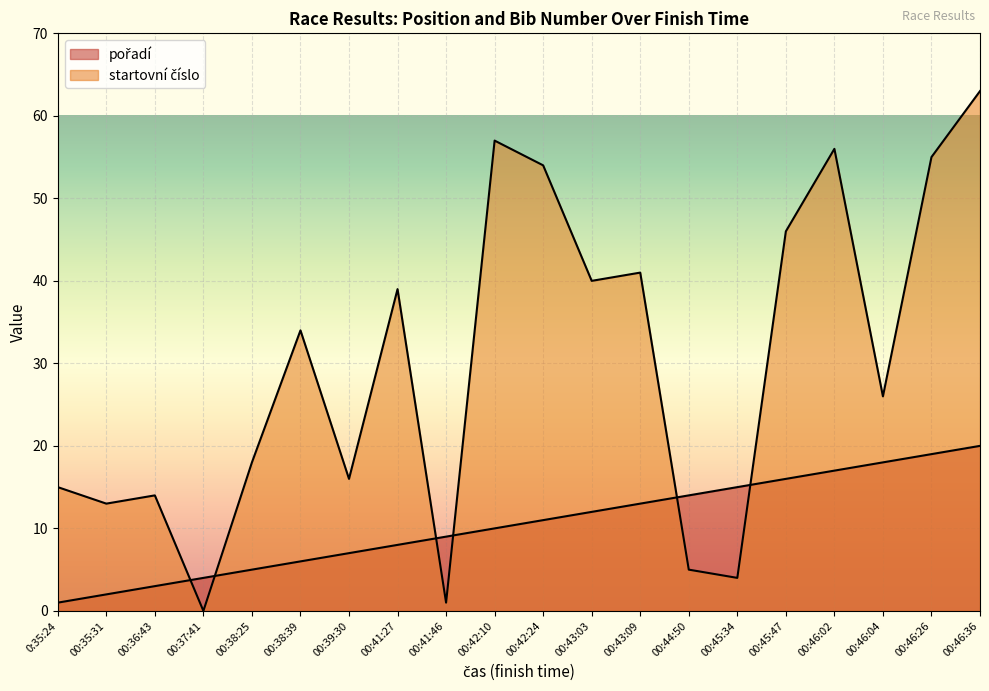

True or false: pořadí has a value of 6 at 00:41:46.

False